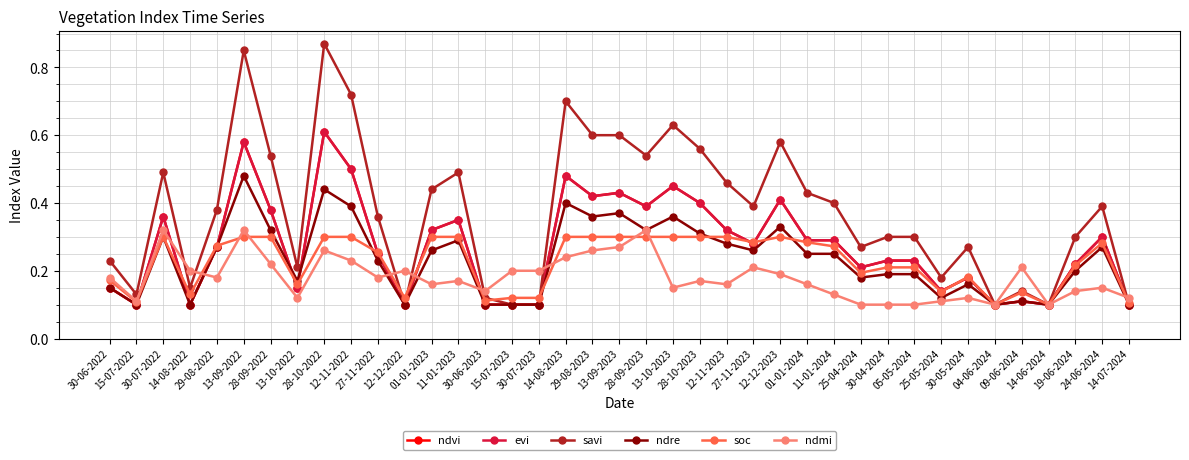

Which series changed the most between 29-08-2022 and 28-09-2022?

savi